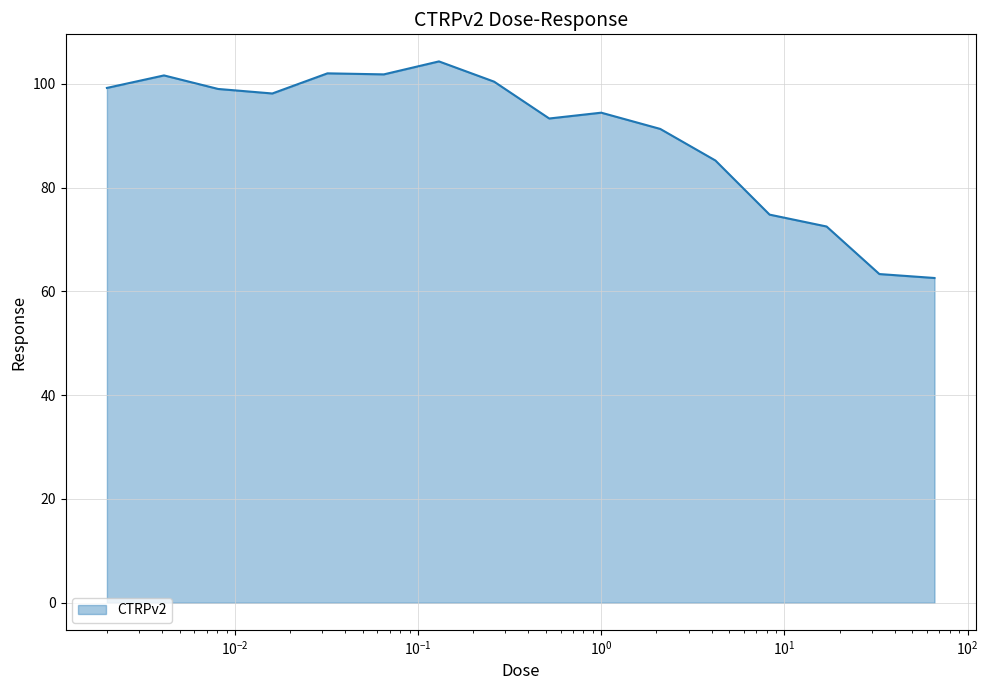

What is the average value?

90.2